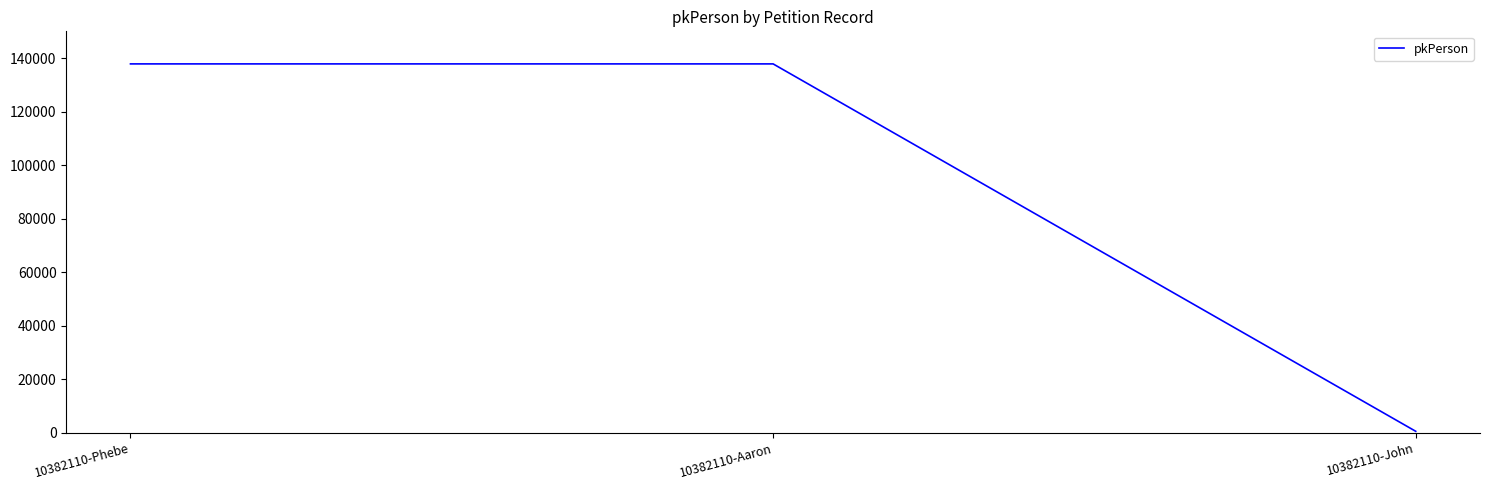

The value at 10382110-Phebe is 137826. True or false?

True